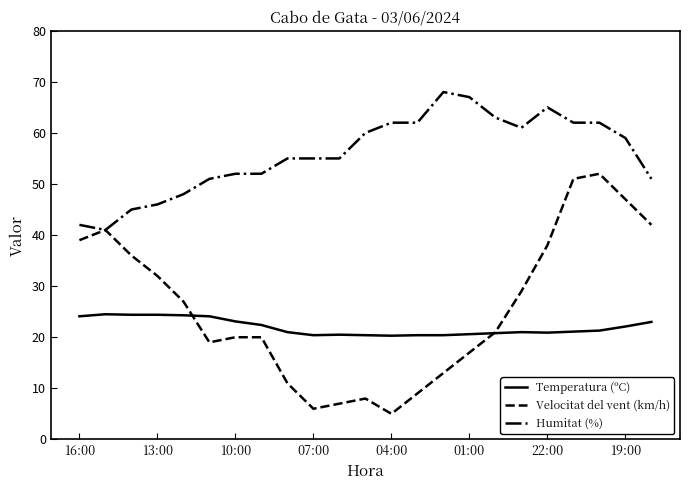

What is the maximum value for Velocitat del vent (km/h)?

52.0